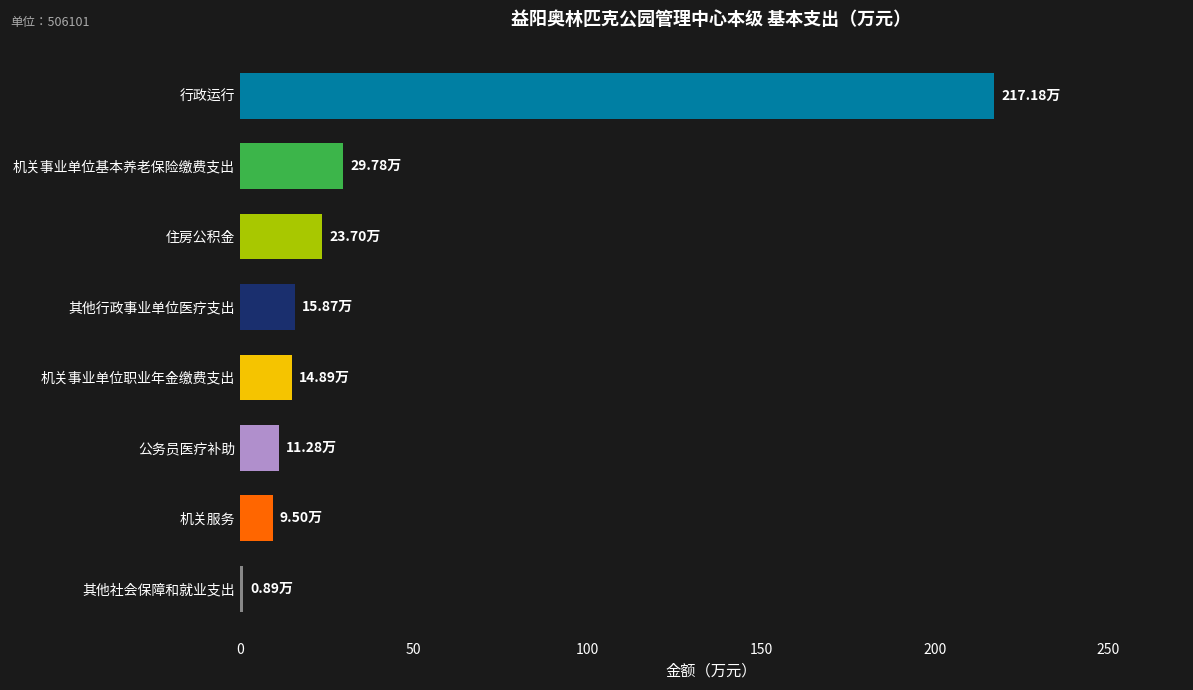

How many bars are there in total?

8